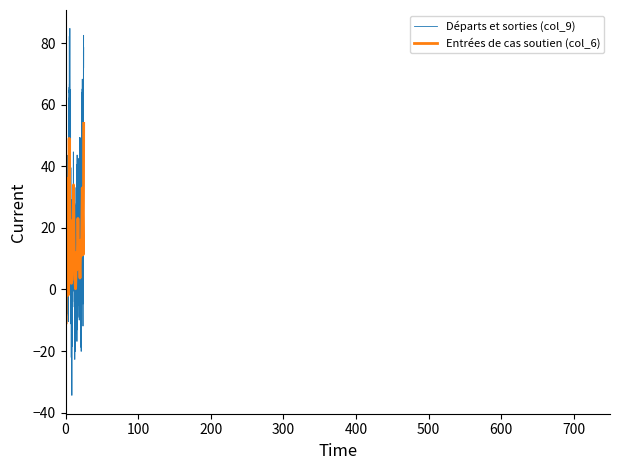

What is the greatest value displayed?

84.9